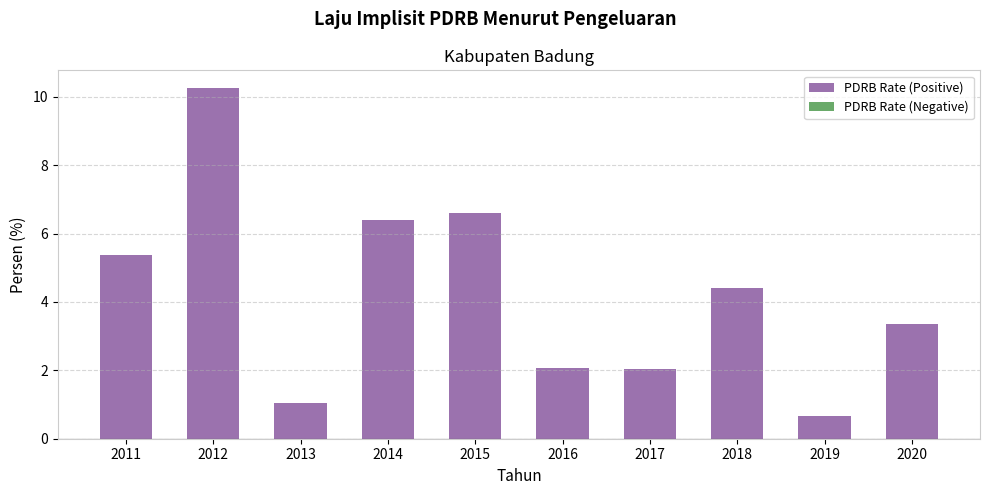

What is the value of the 4th bar from the left?

6.4